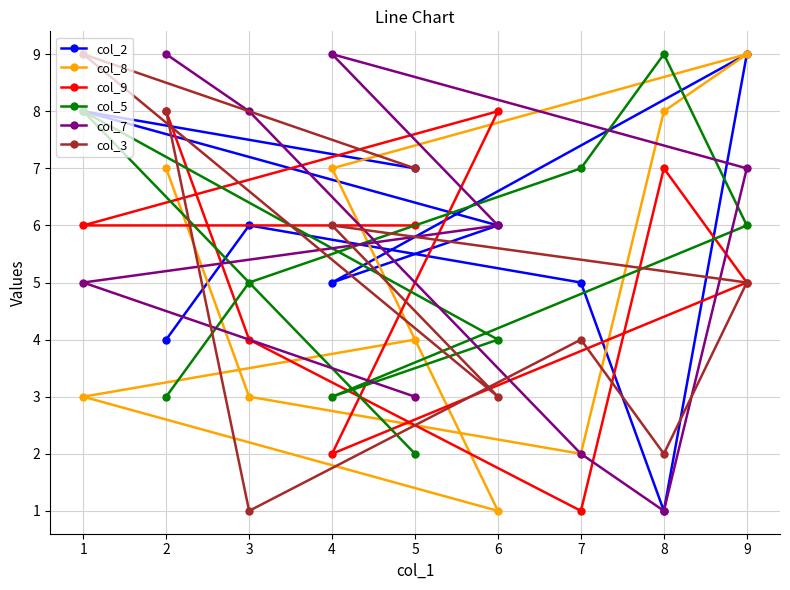

Which series has the largest total across all categories?

col_2